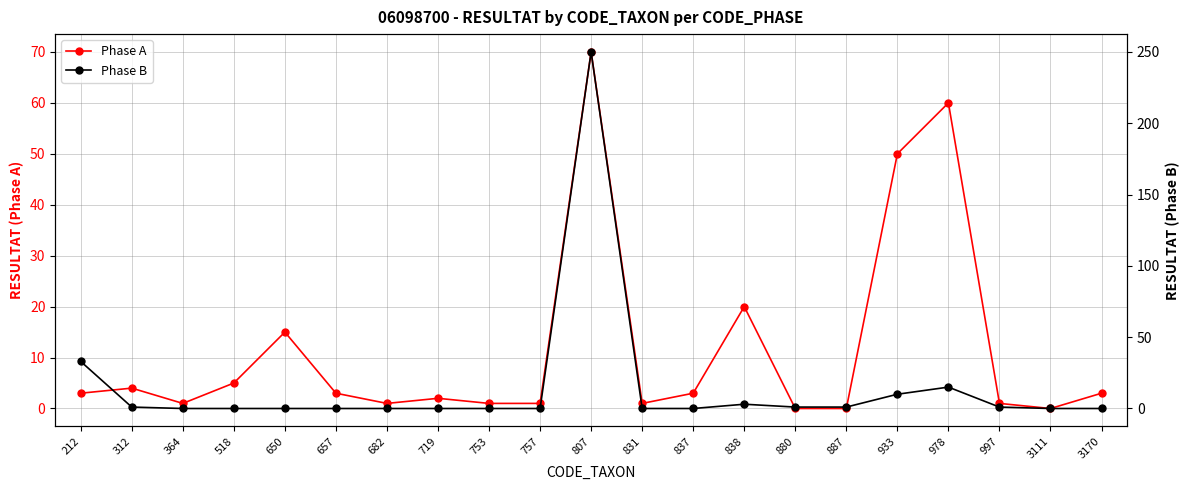

What is the total value across all series at 978?

75